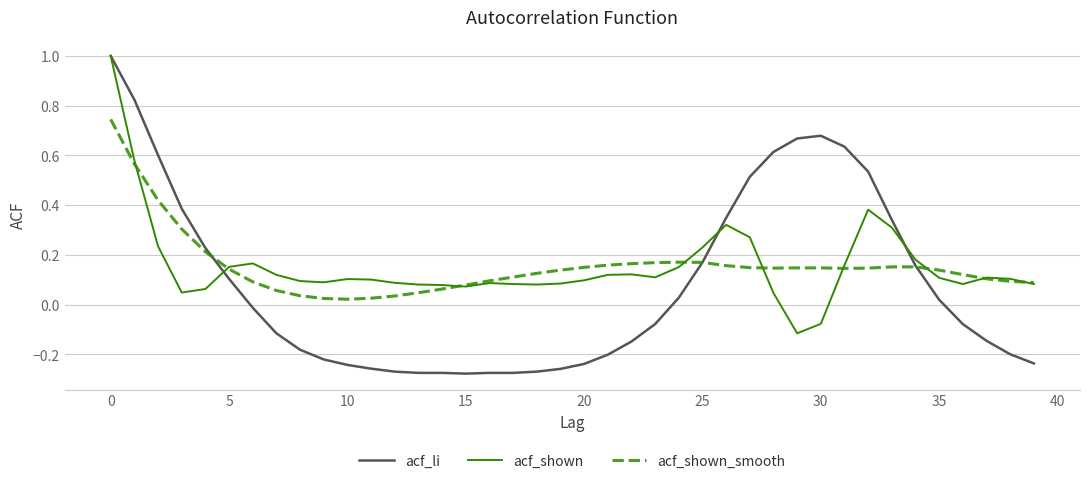

Which series has the largest range (max minus min)?

acf_li